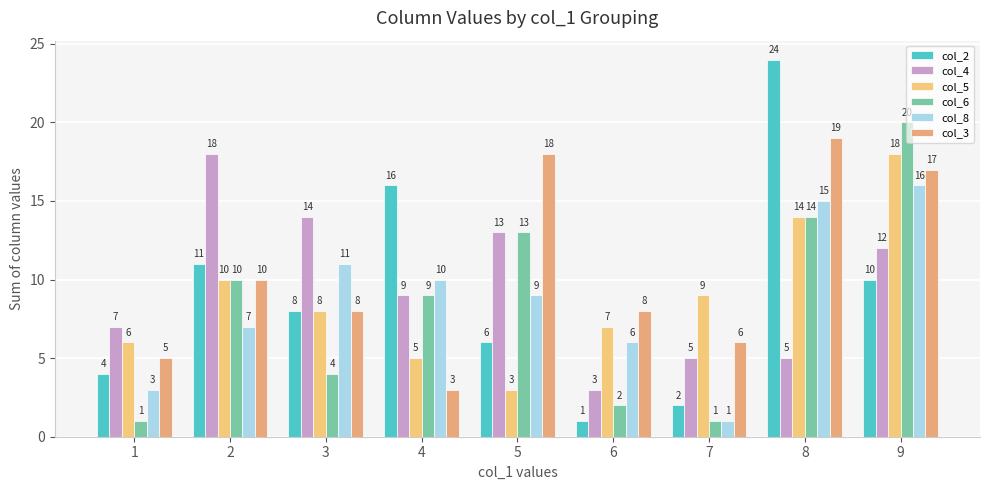

How many distinct data groups are displayed?

6